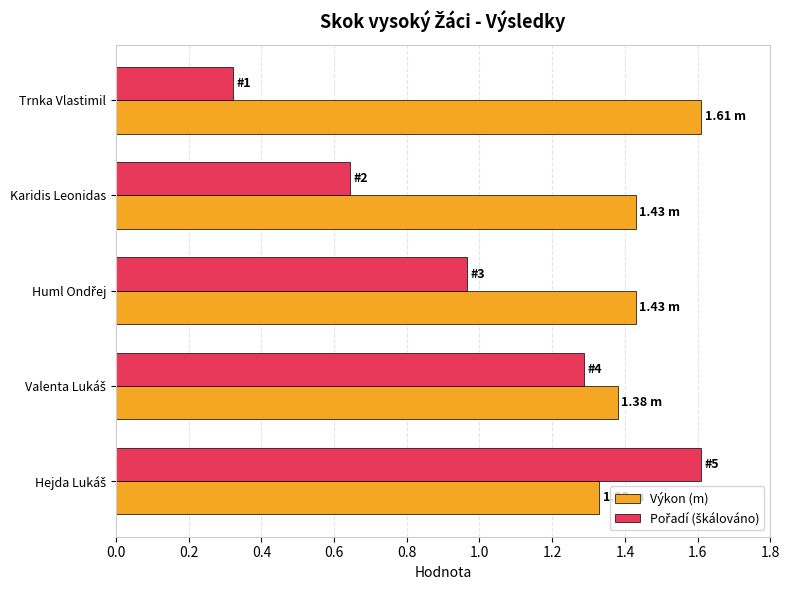

Which label corresponds to the smallest value in the chart?

Trnka Vlastimil